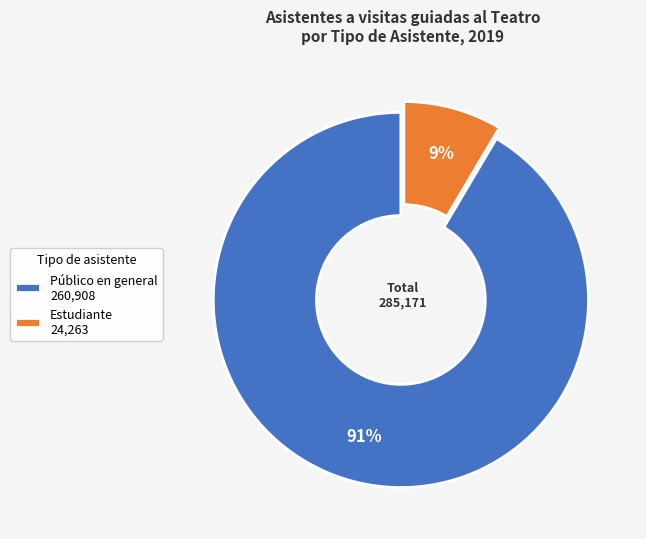

Is it true that Estudiante 24,263 is 20% of the pie?

False